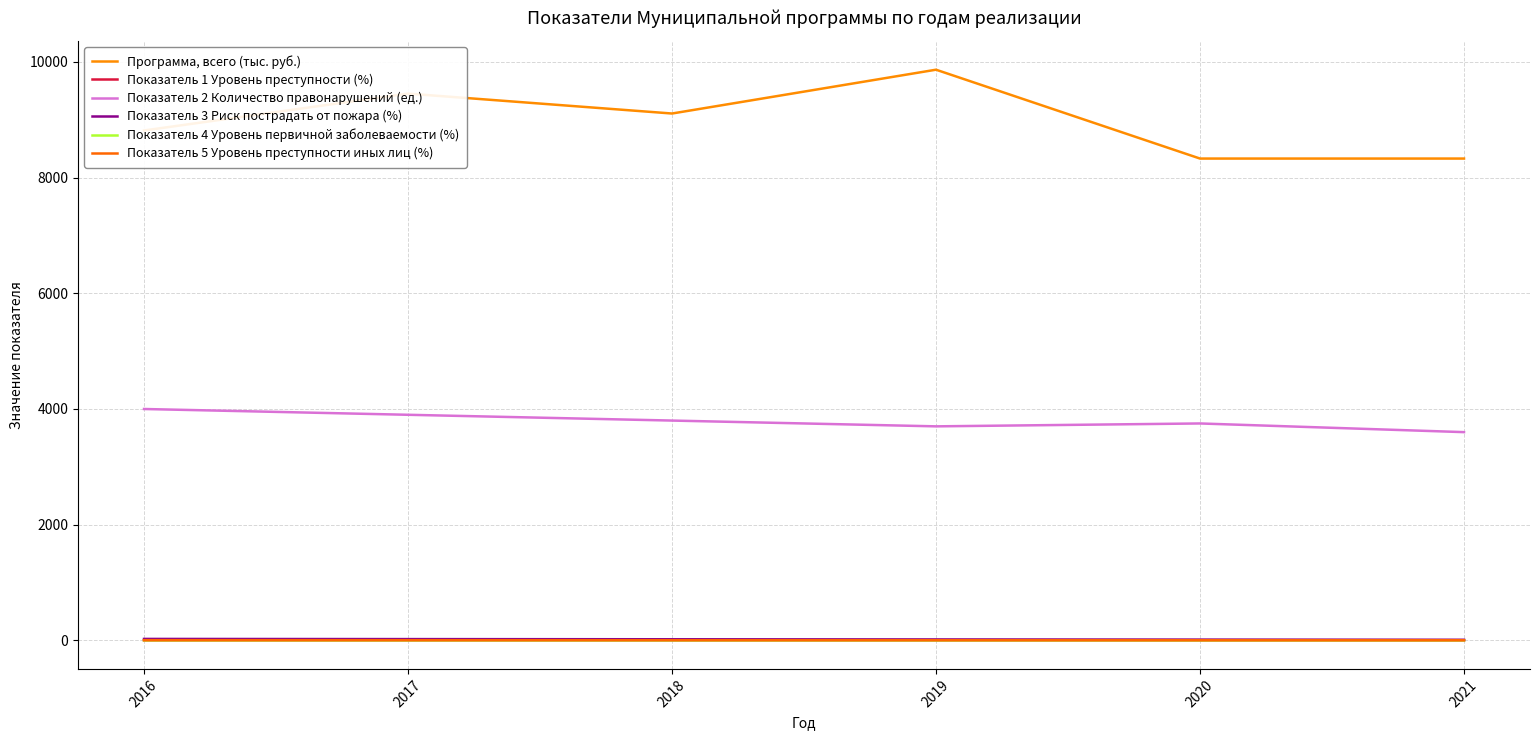

Reading right to left, transcribe all the data shown in this chart.

Программа, всего (тыс. руб.): 2021=8329.7	2020=8329.7	2019=9865.9	2018=9108.4	2017=9452.5	2016=8815.0
Показатель 1 Уровень преступности (%): 2021=2.2	2020=2.3	2019=2.5	2018=2.6	2017=2.8	2016=2.9
Показатель 2 Количество правонарушений (ед.): 2021=3600.0	2020=3750.0	2019=3700.0	2018=3800.0	2017=3900.0	2016=4000.0
Показатель 3 Риск пострадать от пожара (%): 2021=10.0	2020=13.0	2019=16.0	2018=19.0	2017=22.0	2016=25.0
Показатель 4 Уровень первичной заболеваемости (%): 2021=0.0	2020=0.0	2019=0.0	2018=0.0	2017=0.0	2016=0.0
Показатель 5 Уровень преступности иных лиц (%): 2021=2.5	2020=2.8	2019=3.0	2018=3.2	2017=3.5	2016=3.8